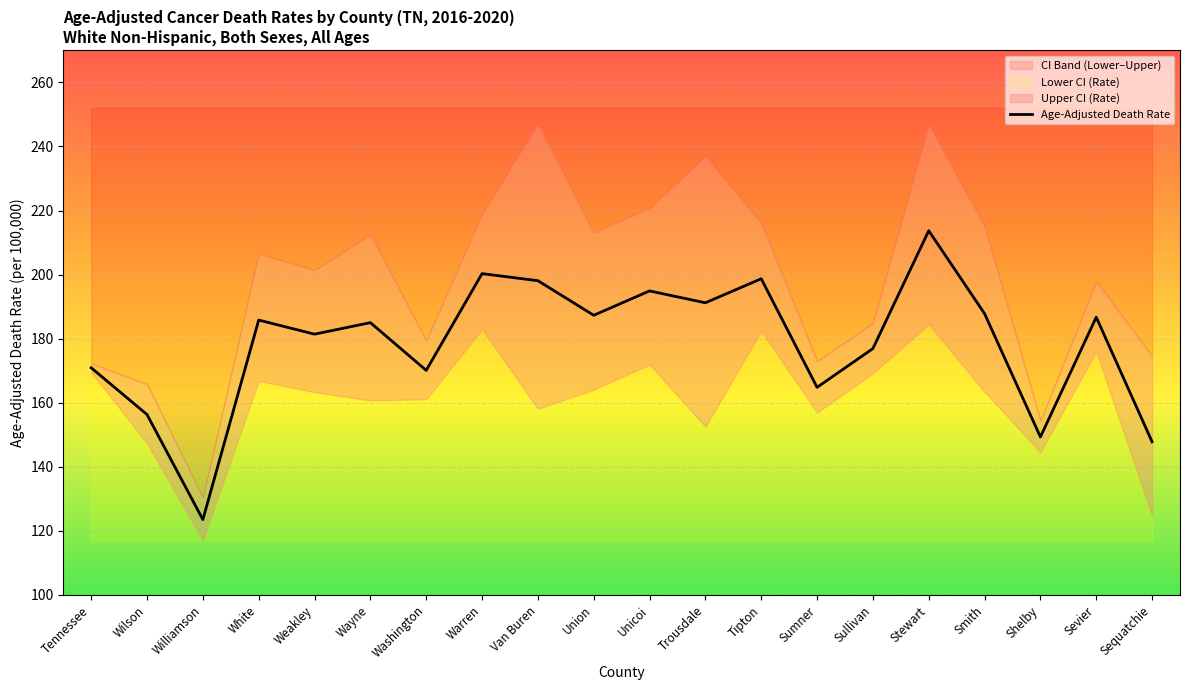

What is the label of the 17th point from the right?

White